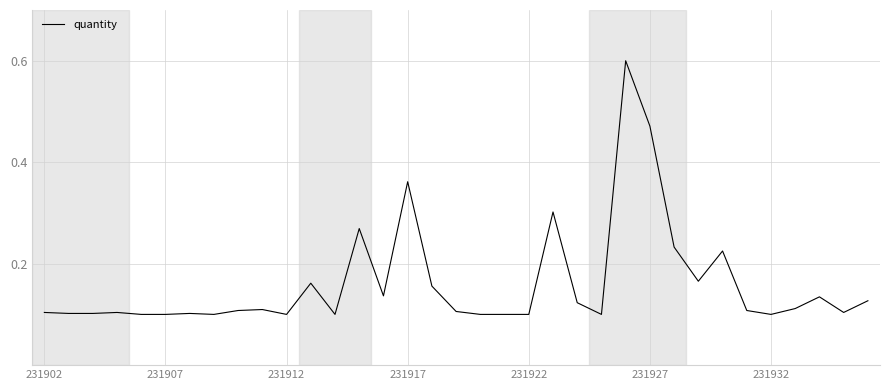

What is the maximum value shown in the chart?

0.6